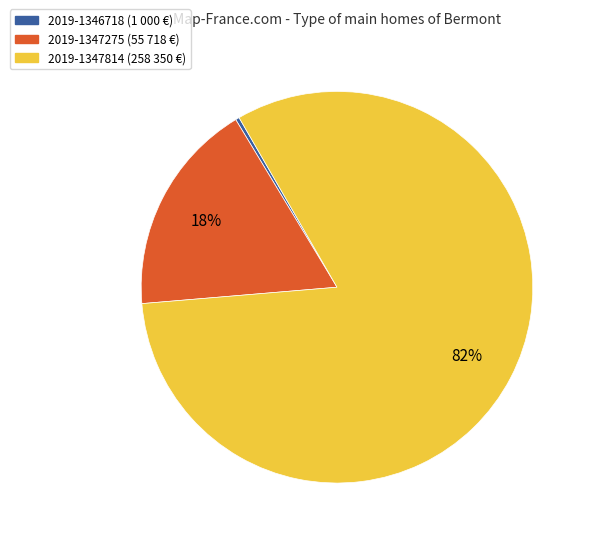

Count the number of slices in the pie.

3